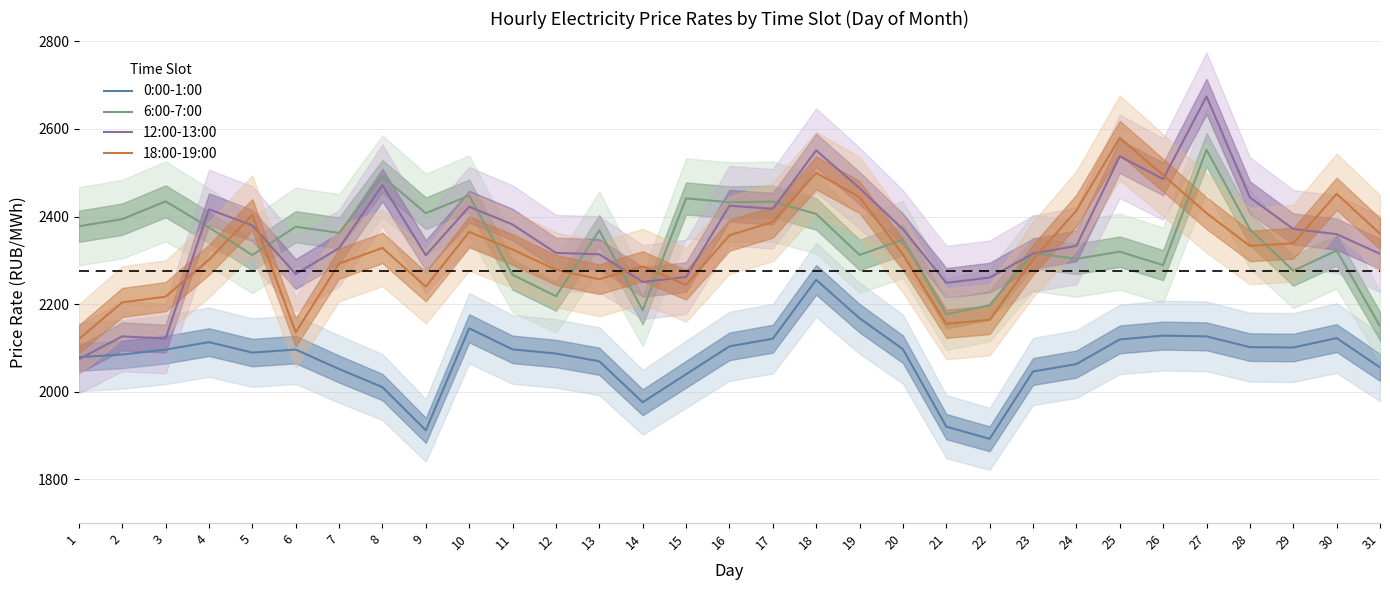

What is the difference between the maximum and minimum values in the 18:00-19:00 series?

459.7